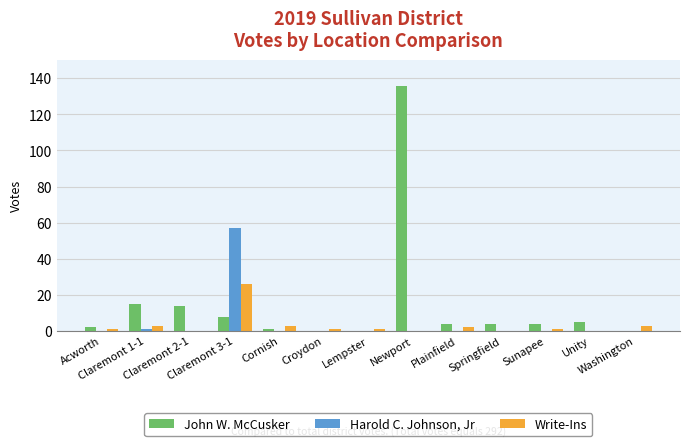

What is the sum of the Write-Ins values at Plainfield and Newport?

2